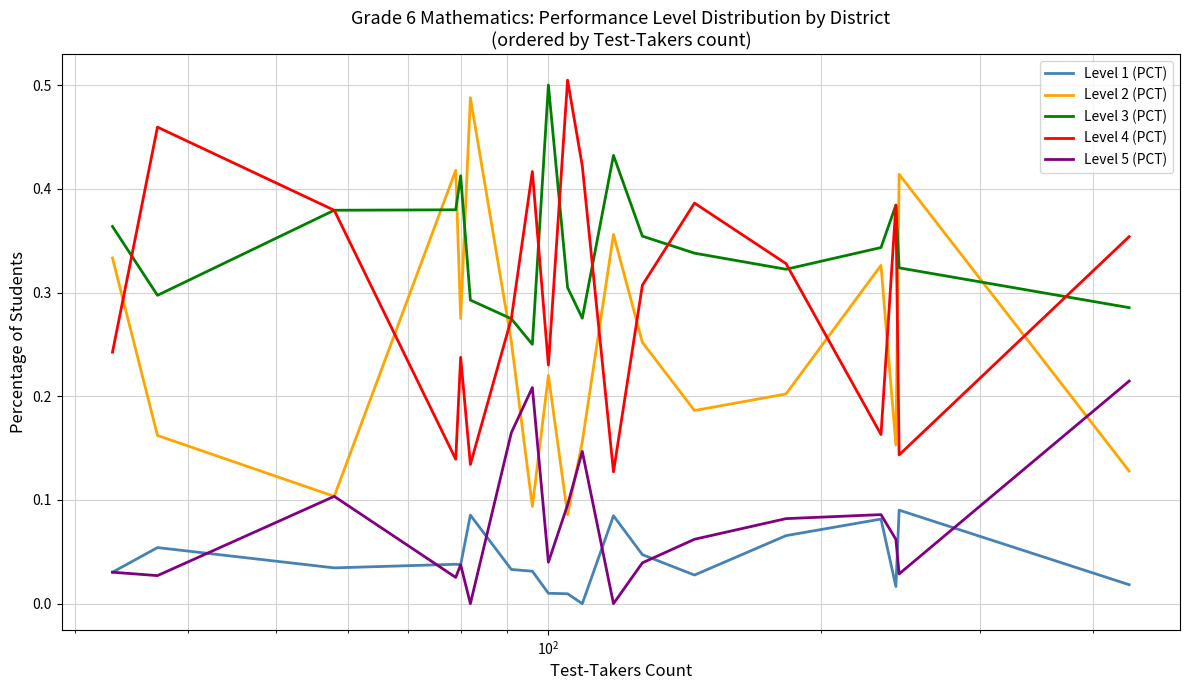

True or false: Level 5 (PCT) has more than 0 interior local peaks.

True